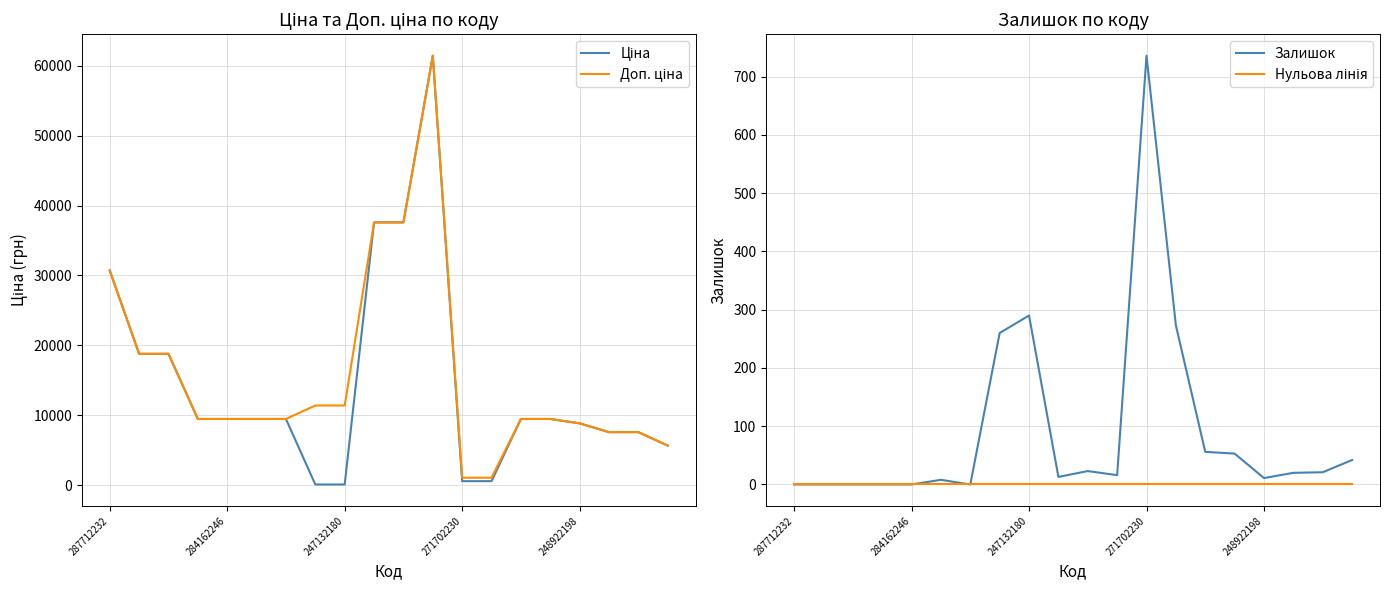

At how many categories does at least one series exceed 42160?

1